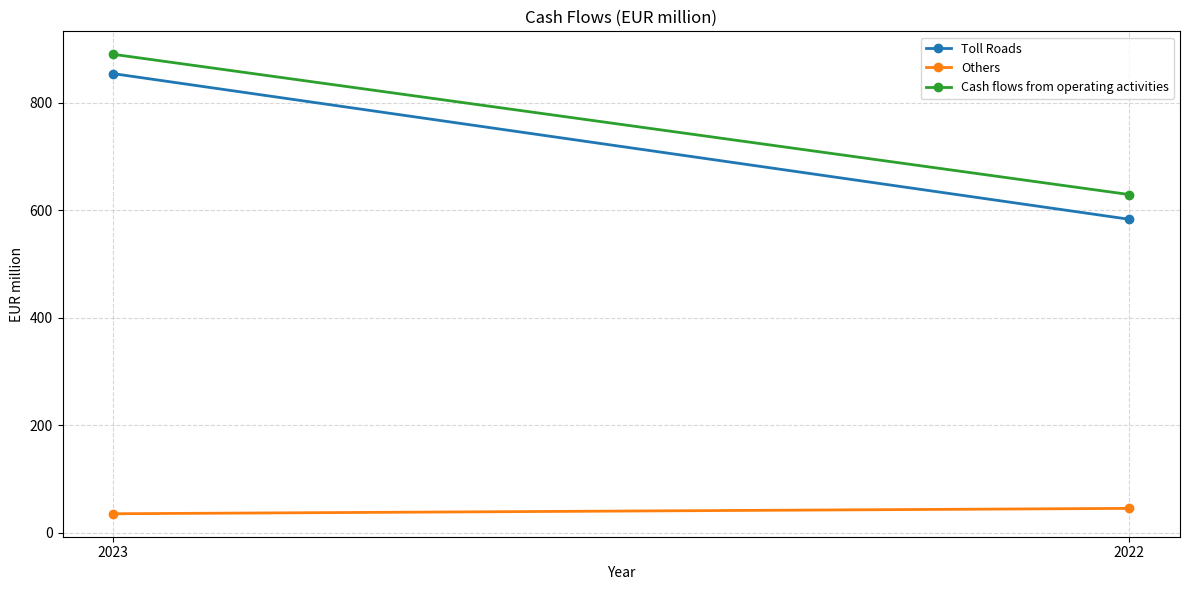

What is the greatest value displayed?

890